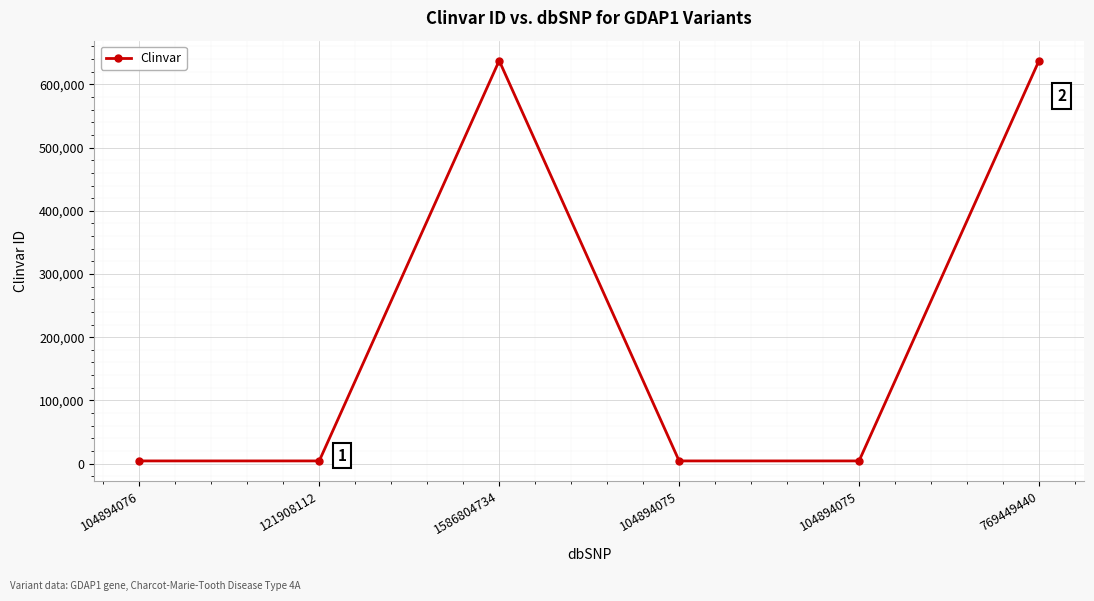

Rank the categories by value from lowest to highest.

121908112, 104894075, 104894075, 104894076, 1586804734, 769449440